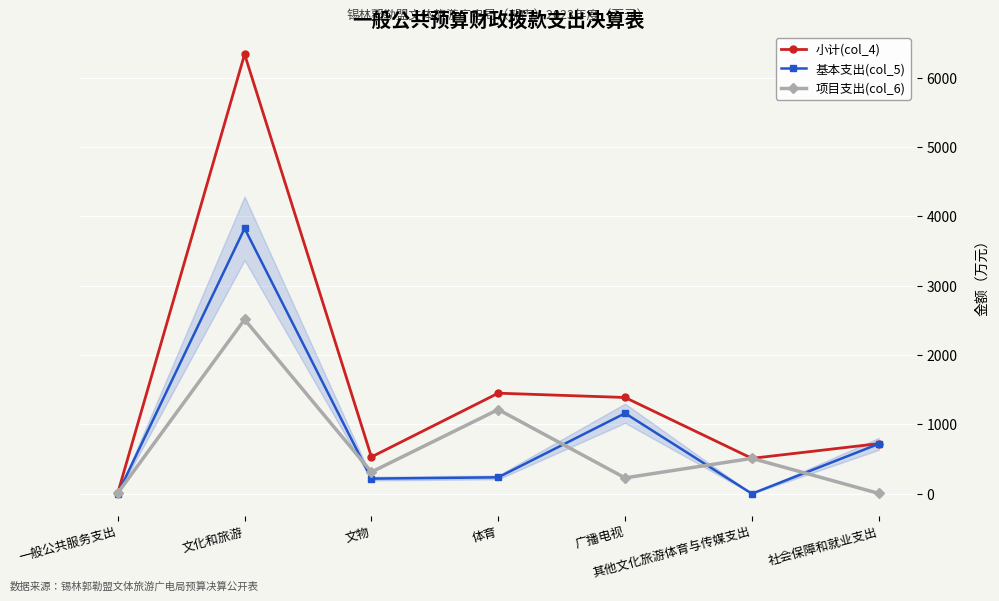

Which series has the largest total across all categories?

小计(col_4)